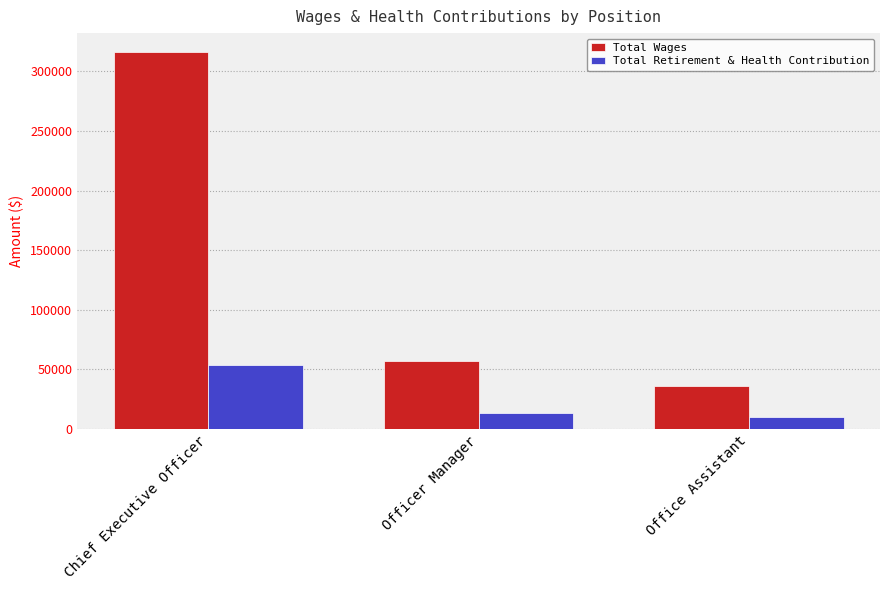

What is the label of the 3rd bar from the right?

Chief Executive Officer